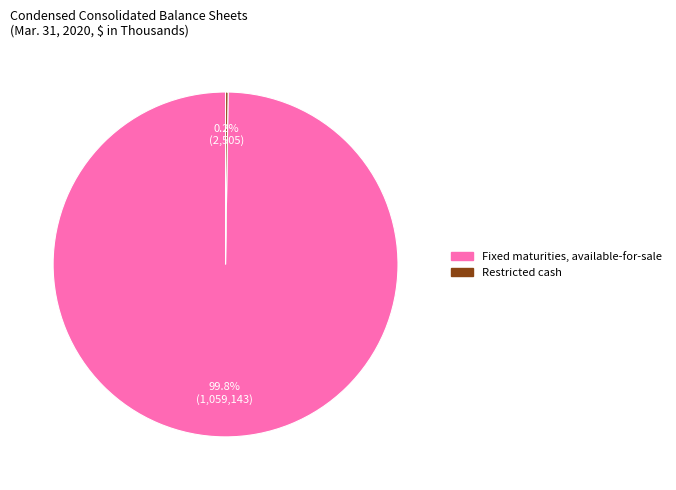

What is the majority slice?

Fixed maturities, available-for-sale